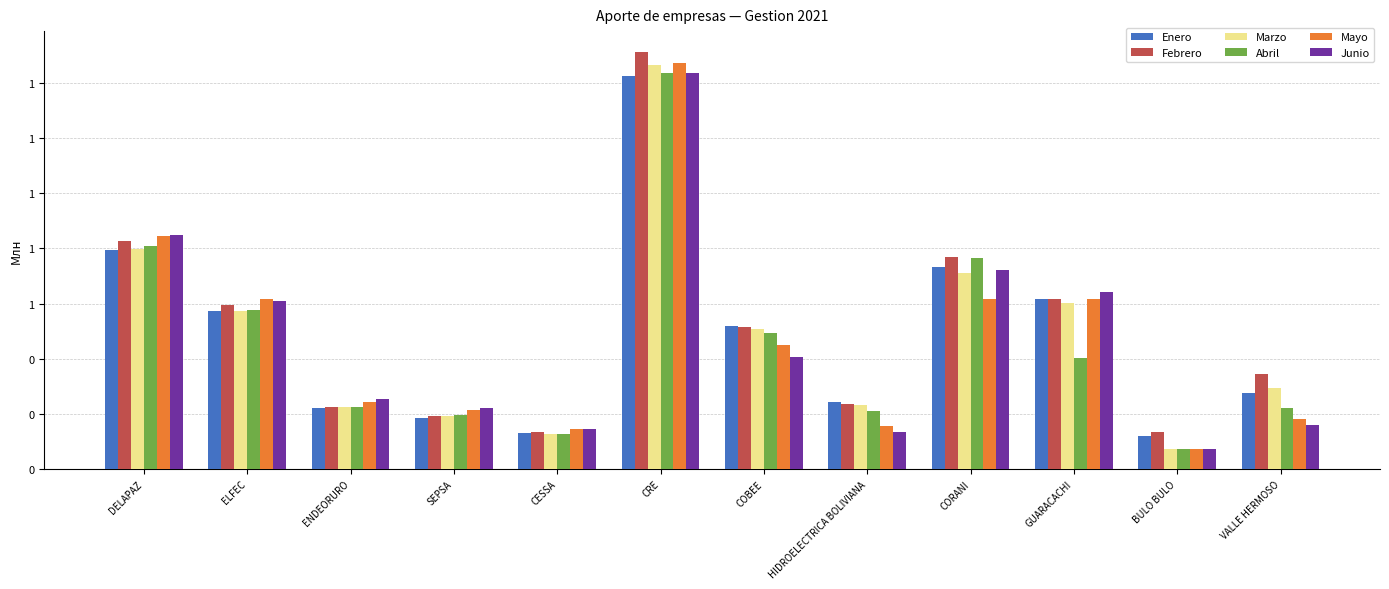

Rank the categories by Marzo value from lowest to highest.

BULO BULO, CESSA, SEPSA, ENDEORURO, HIDROELECTRICA BOLIVIANA, VALLE HERMOSO, COBEE, ELFEC, GUARACACHI, CORANI, DELAPAZ, CRE